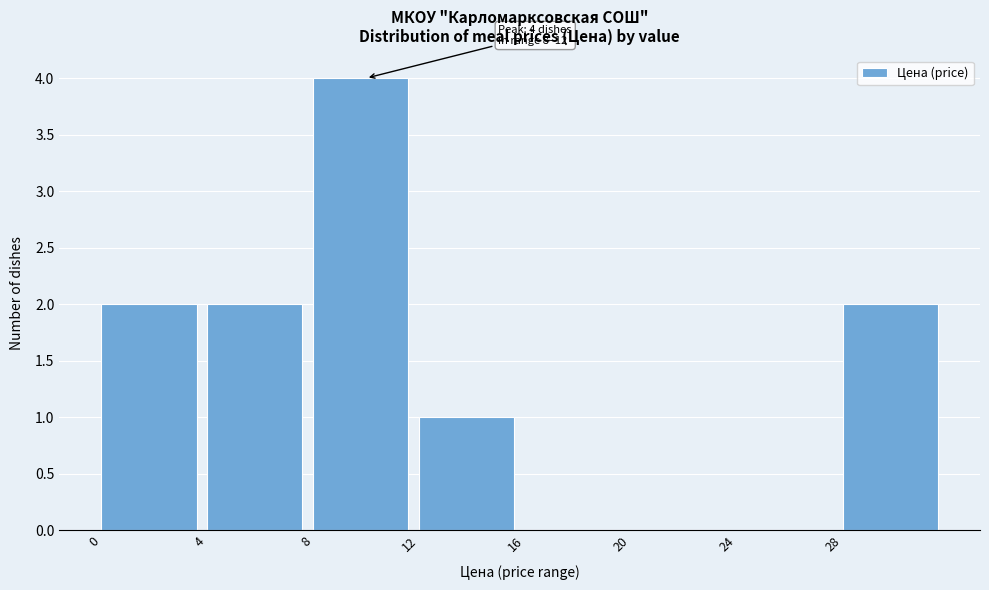

Which range on the x-axis has the tallest bar?

8 to 12